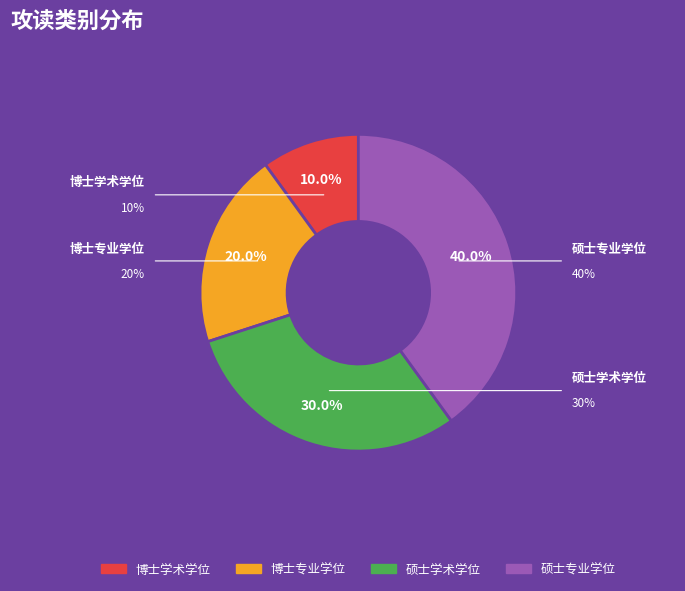

To the nearest percent, what is the average slice percentage?

25%